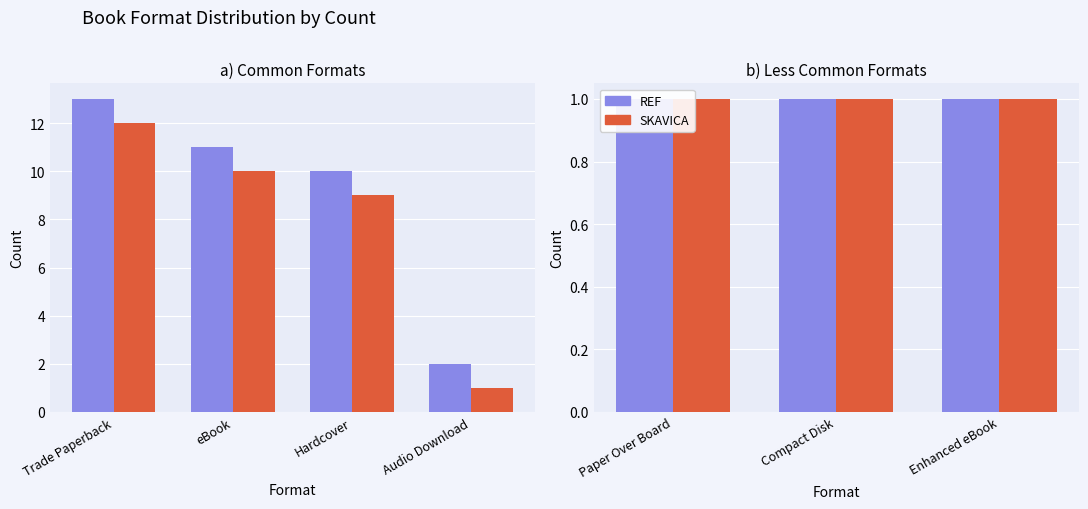

List the labels in order of value, smallest first.

Paper Over Board, Compact Disk, Enhanced eBook, Audio Download, Hardcover, eBook, Trade Paperback